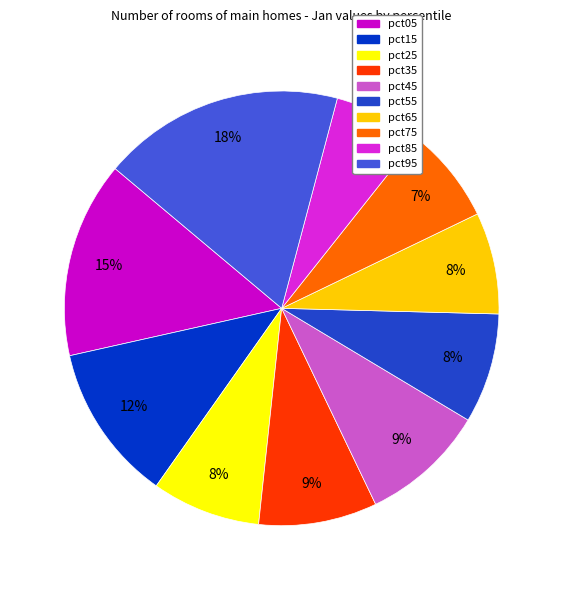

To the nearest percent, what is the average slice percentage?

10%